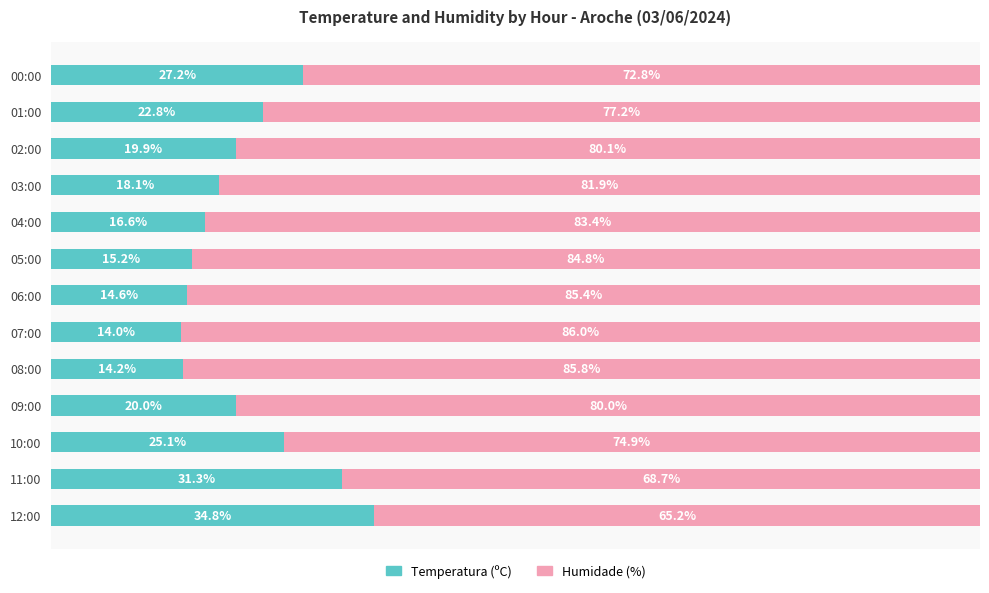

At which label does Temperatura (ºC) reach its minimum?

07:00